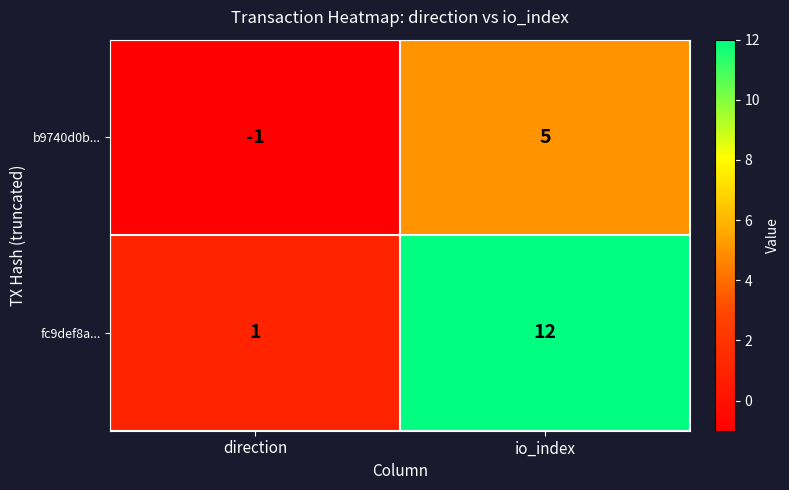

Which series has the widest spread of values?

fc9def8a...